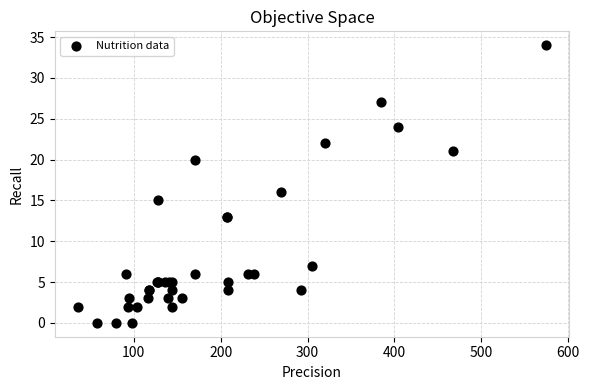

What Y value in the scatter plot is closest to 17?

16